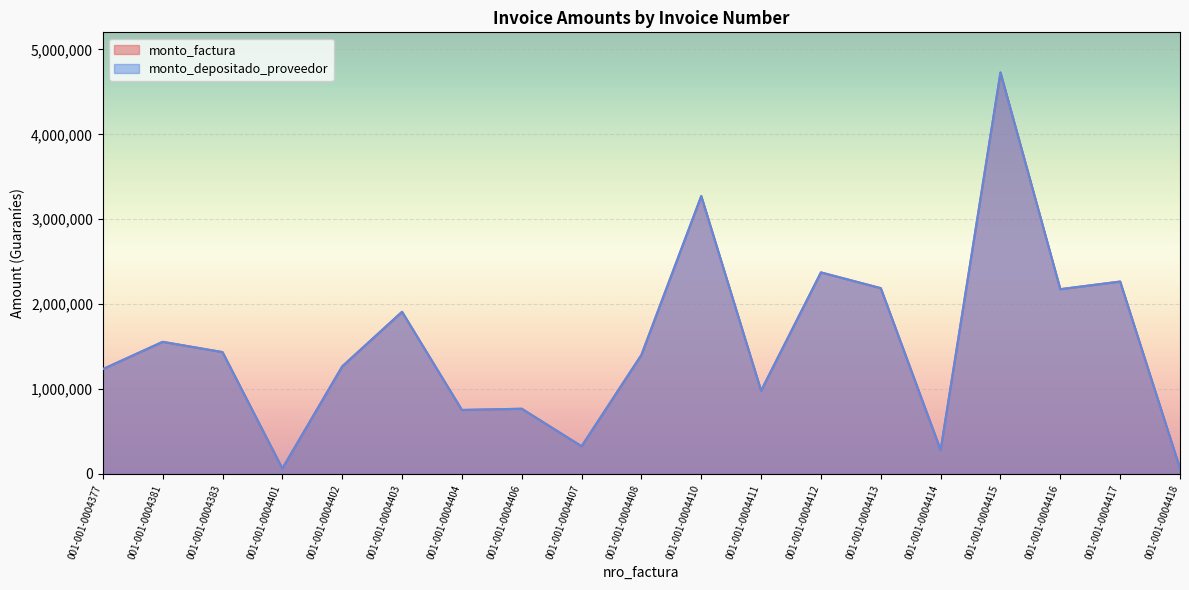

Read the monto_depositado_proveedor value at 001-001-0004414, to the nearest 10.

279300